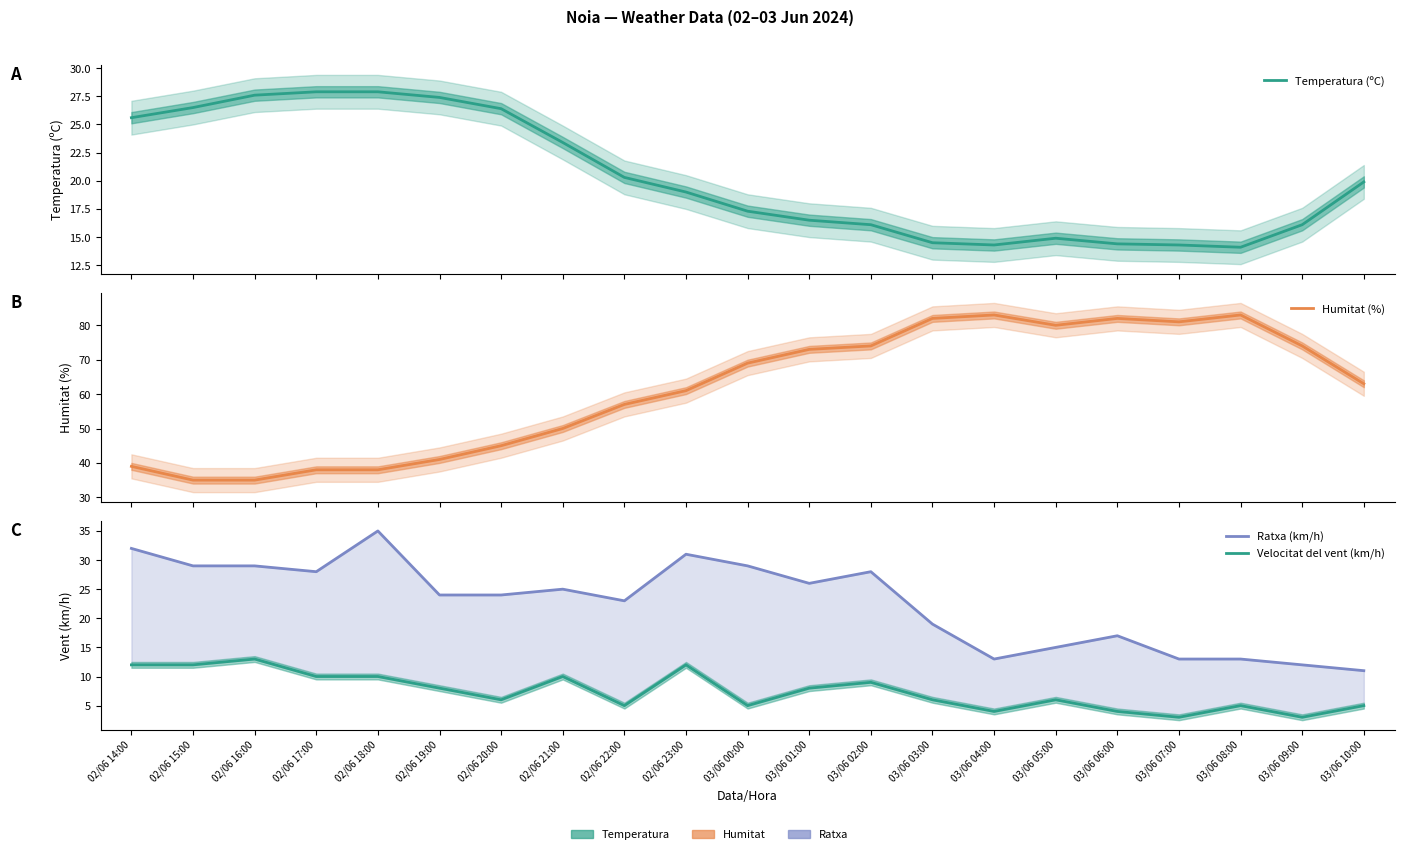

At which label does Humitat (%) reach its peak?

03/06 04:00